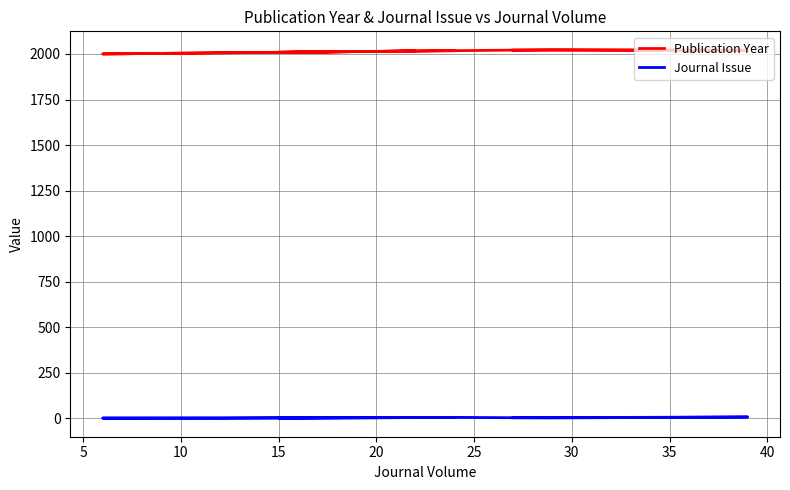

Is the value of Publication Year at 10 greater than the value of Journal Issue at 45?

Yes